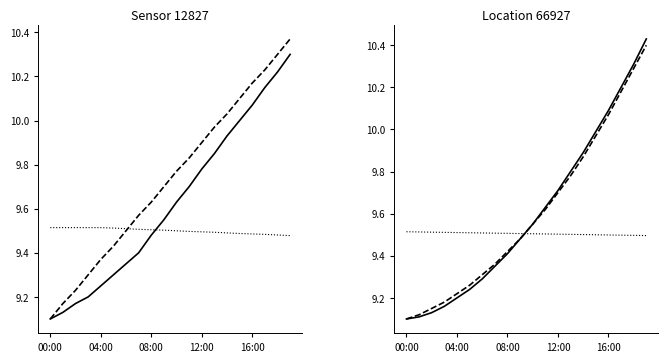

Reading right to left, list all the values displayed in this chart.

temperature: 10.4	10.3	10.2	10.1	10.0	9.9	9.8	9.7	9.6	9.6	9.5	9.4	9.4	9.3	9.3	9.2	9.2	9.2	9.1	9.1
humidity: 9.5	9.5	9.5	9.5	9.5	9.5	9.5	9.5	9.5	9.5	9.5	9.5	9.5	9.5	9.5	9.5	9.5	9.5	9.5	9.5
temp_smooth: 10.3	10.2	10.2	10.1	10.0	9.9	9.8	9.8	9.7	9.6	9.6	9.5	9.4	9.3	9.3	9.2	9.2	9.2	9.1	9.1
temp2_smooth: 10.4	10.3	10.2	10.1	10.0	9.9	9.8	9.7	9.6	9.6	9.5	9.4	9.3	9.3	9.2	9.2	9.2	9.1	9.1	9.1